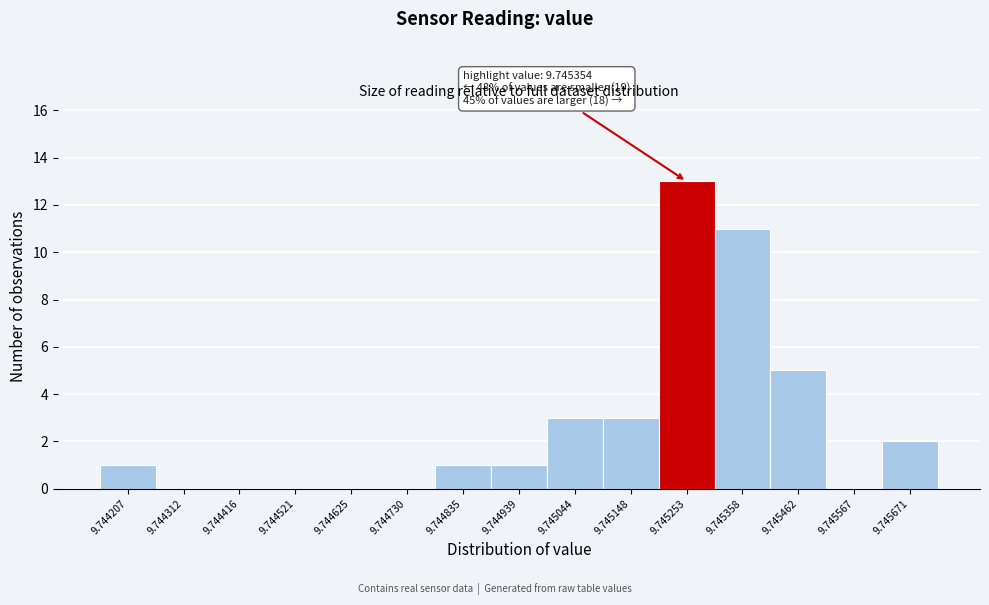

Reading left to right, what are all the values shown in this chart?

9.744207=1	9.744312=0	9.744416=0	9.744521=0	9.744625=0	9.744730=0	9.744835=1	9.744939=1	9.745044=3	9.745148=3	9.745253=13	9.745358=11	9.745462=5	9.745567=0	9.745671=2